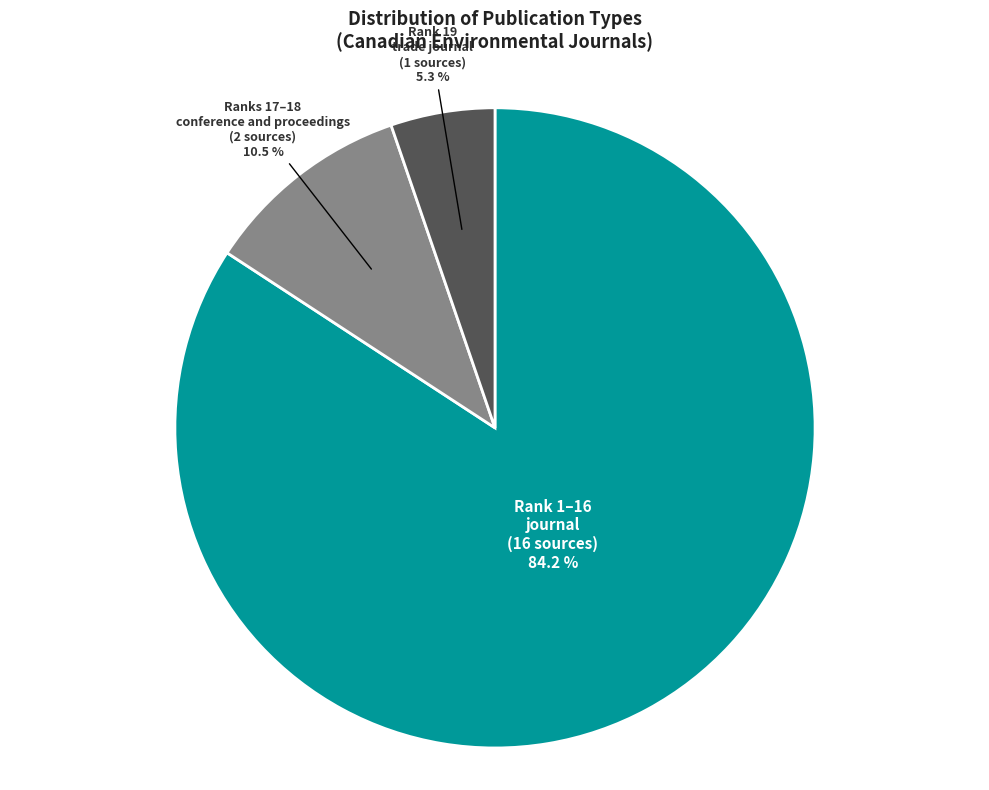

To the nearest percent, what is the difference between the largest and smallest slice percentages?

79%